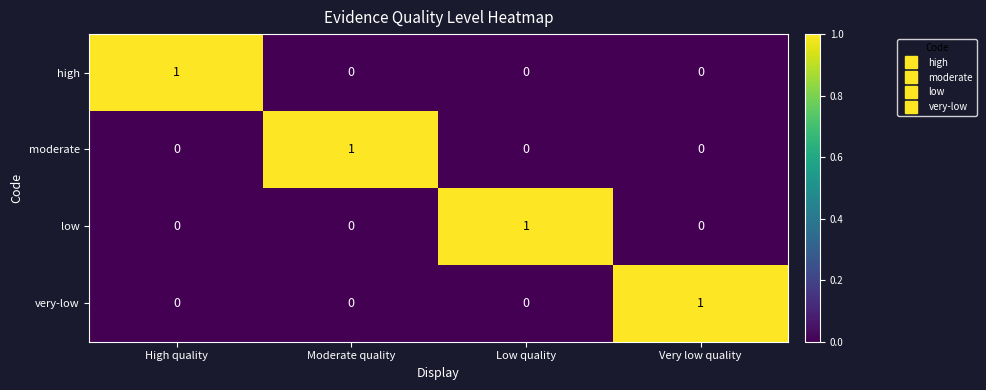

What is the total value across all series at Moderate quality?

1